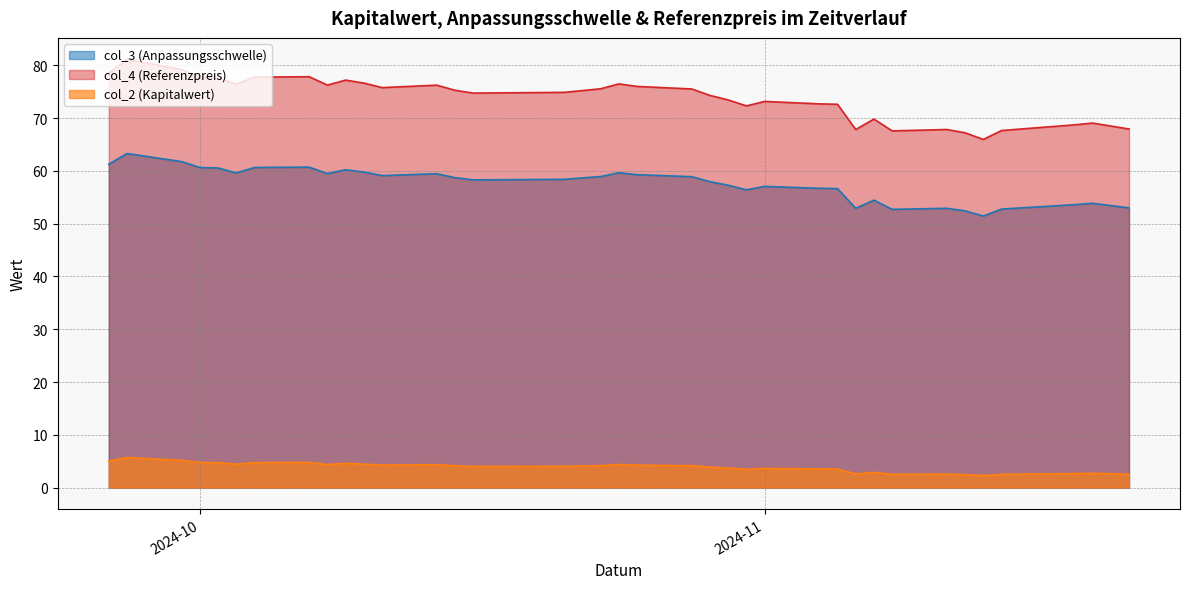

What is the difference between the col_4 (Referenzpreis) values at 2024-10-24 and 2024-09-30?

2.7